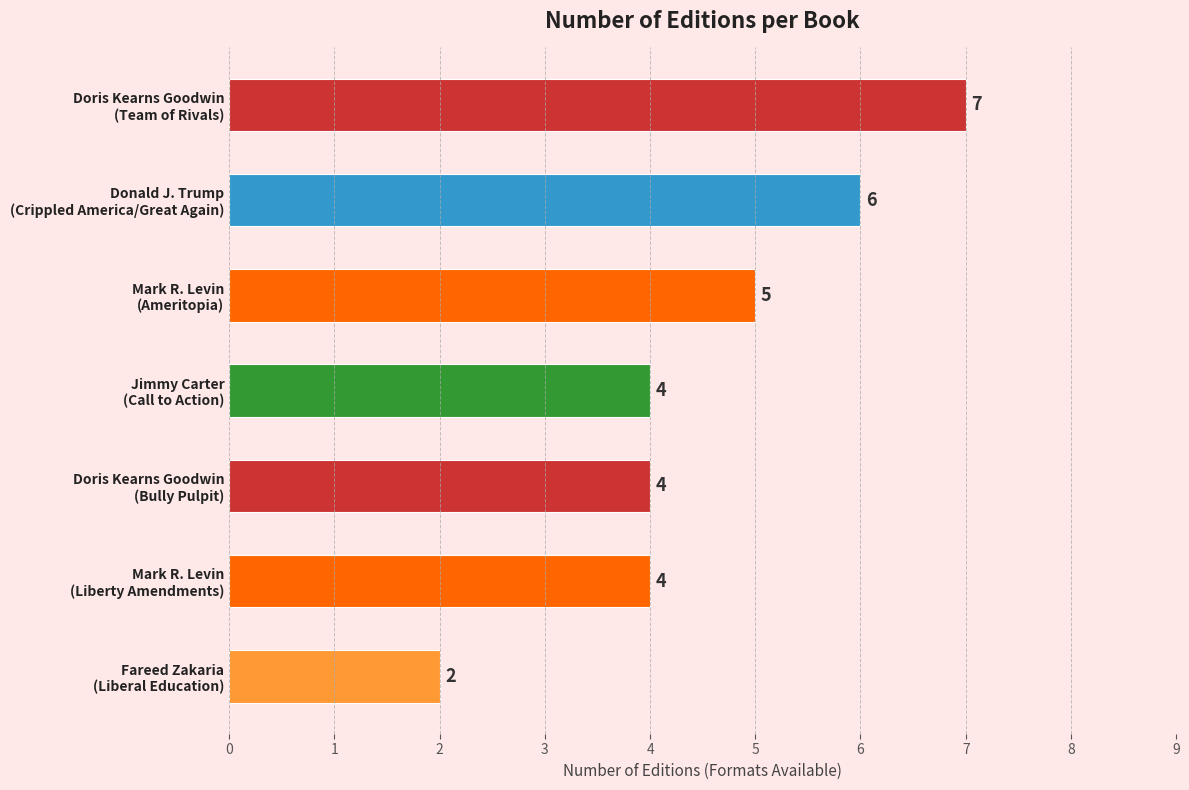

How many values are between 4 and 6?

5